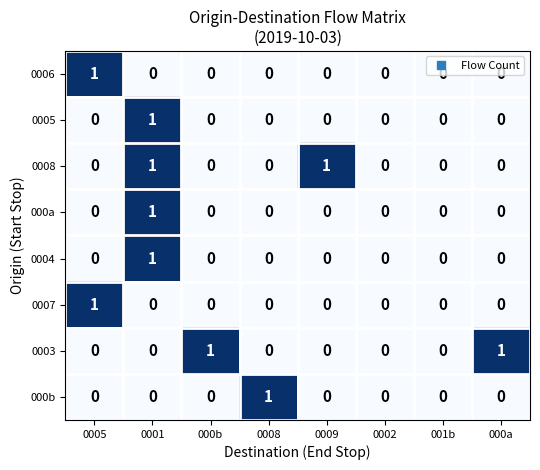

The 0003 series shows 0 at 0009. True or false?

True